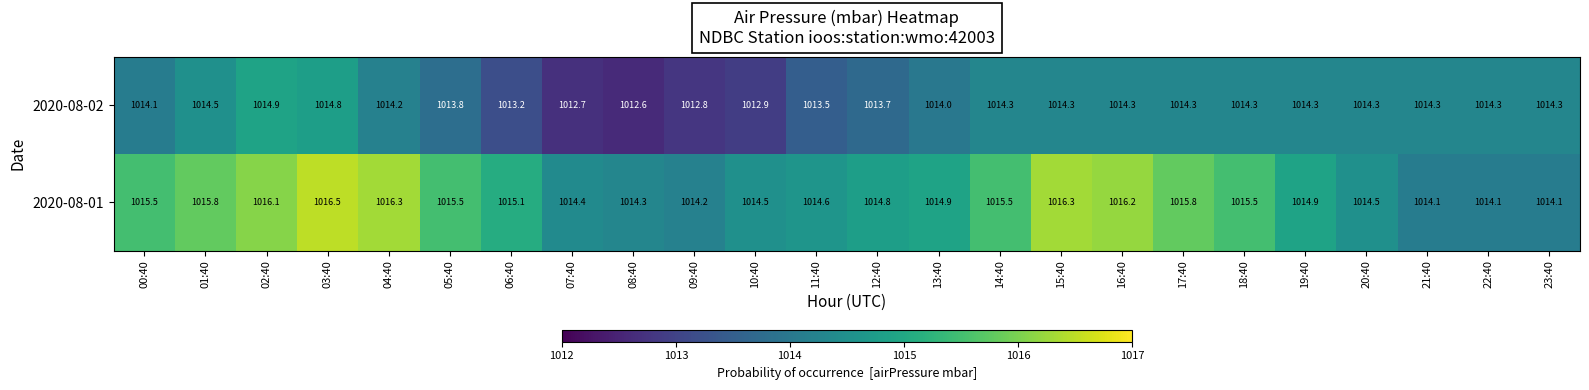

What is the sum of the 2020-08-01 values at 01:40 and 05:40?

2031.3